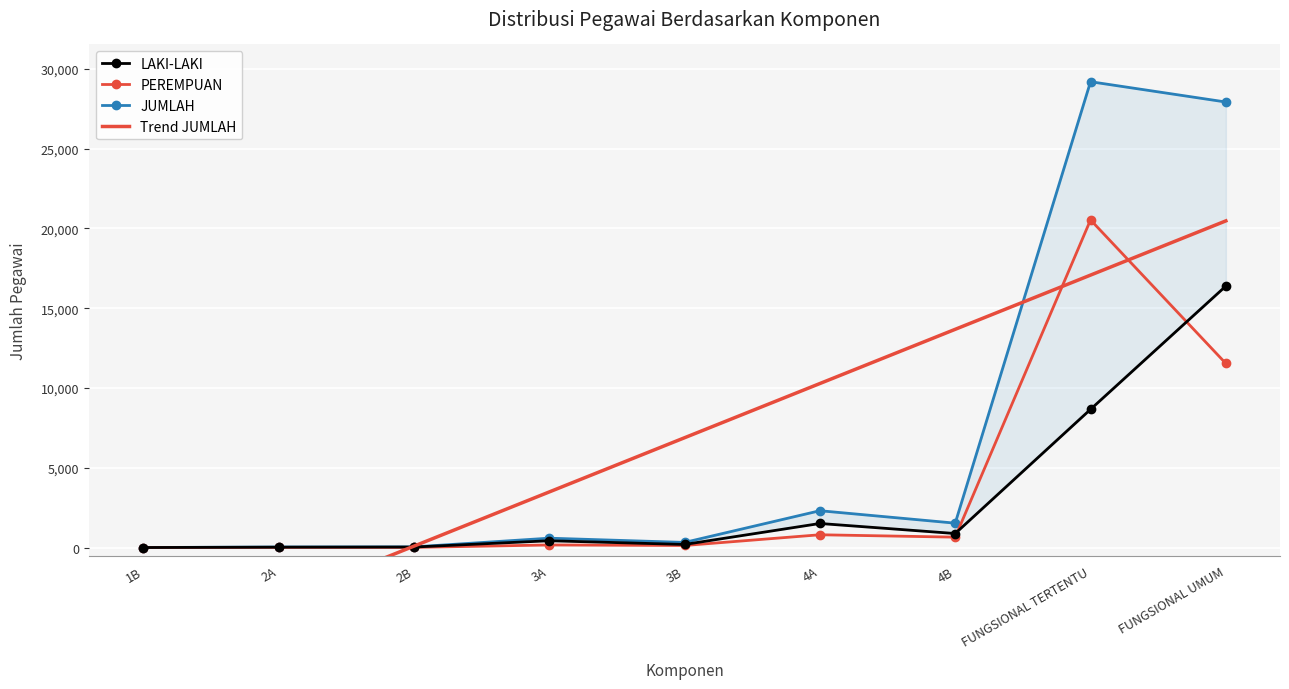

Is it true that JUMLAH equals 27923 at FUNGSIONAL UMUM?

True